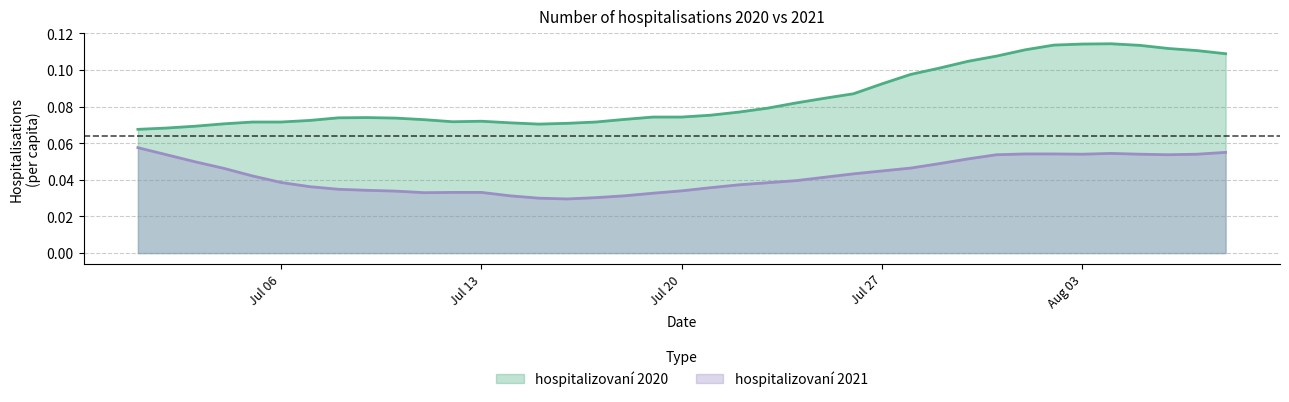

True or false: hospitalizovaní 2021 has a value of 0.0 at 2020-07-12.

True